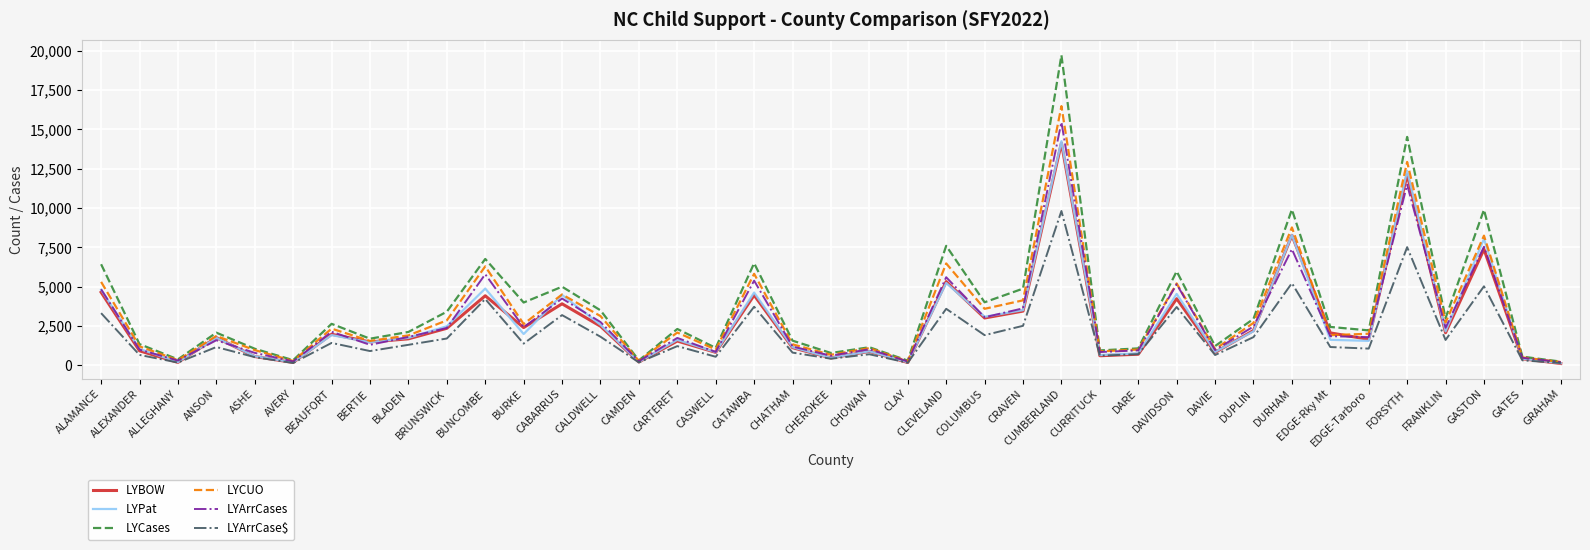

At which category is the sum across all series the highest?

CUMBERLAND